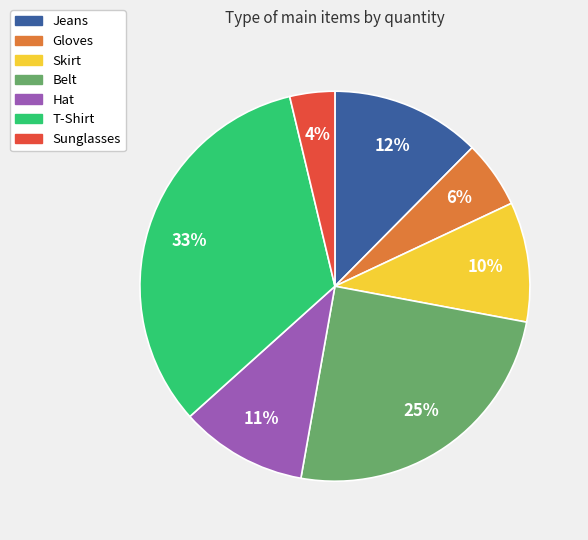

Is the sum of T-Shirt and Skirt greater than half?

No